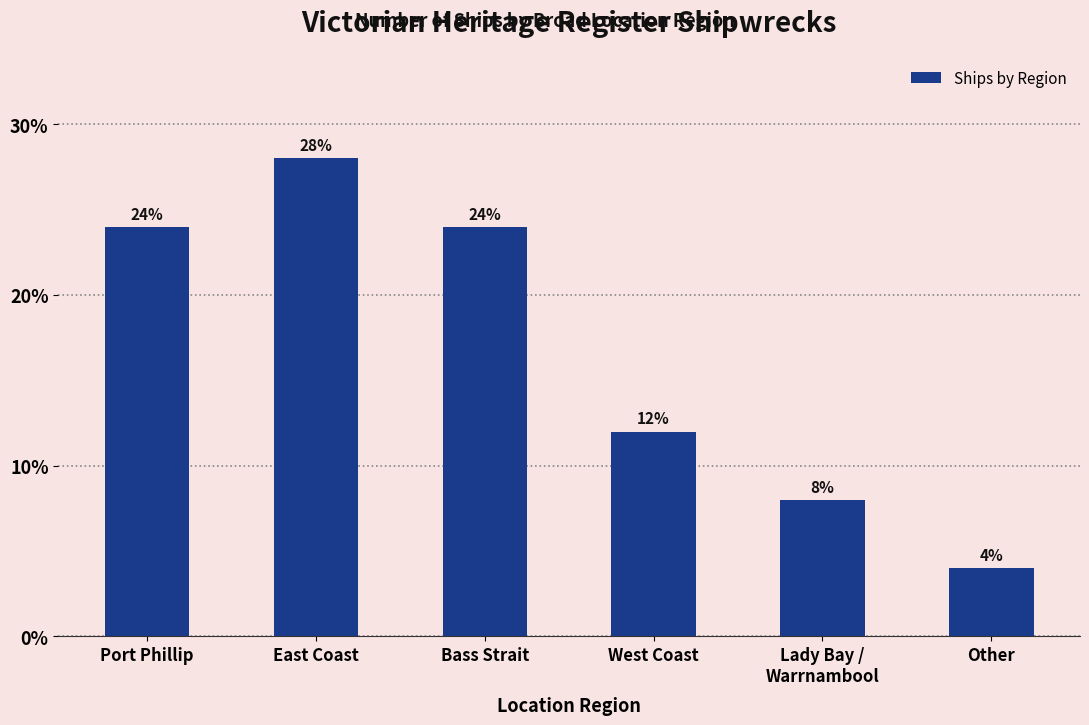

Which category has the lowest value across all series?

Other